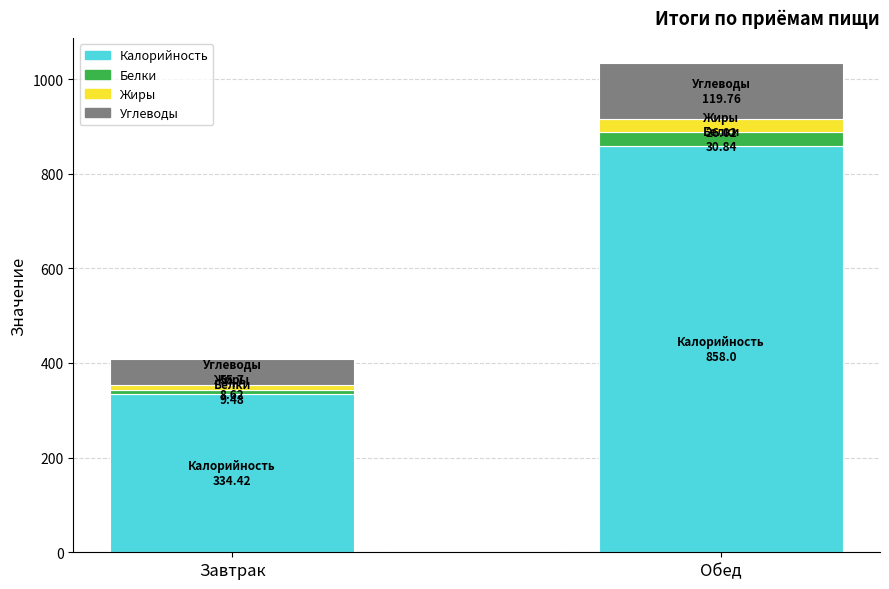

Count the number of data series in this chart.

4